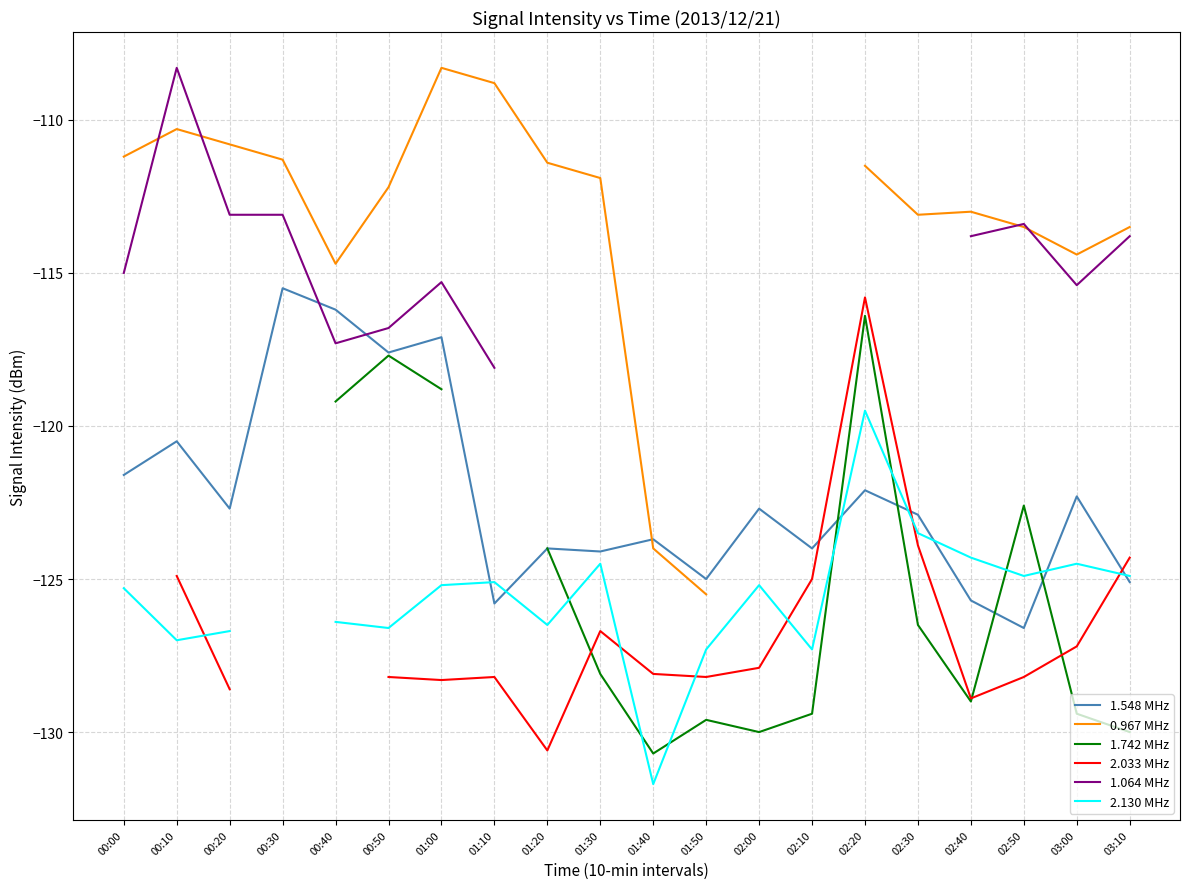

What are all the series names shown in the legend?

1.548 MHz, 0.967 MHz, 1.742 MHz, 2.033 MHz, 1.064 MHz, 2.130 MHz